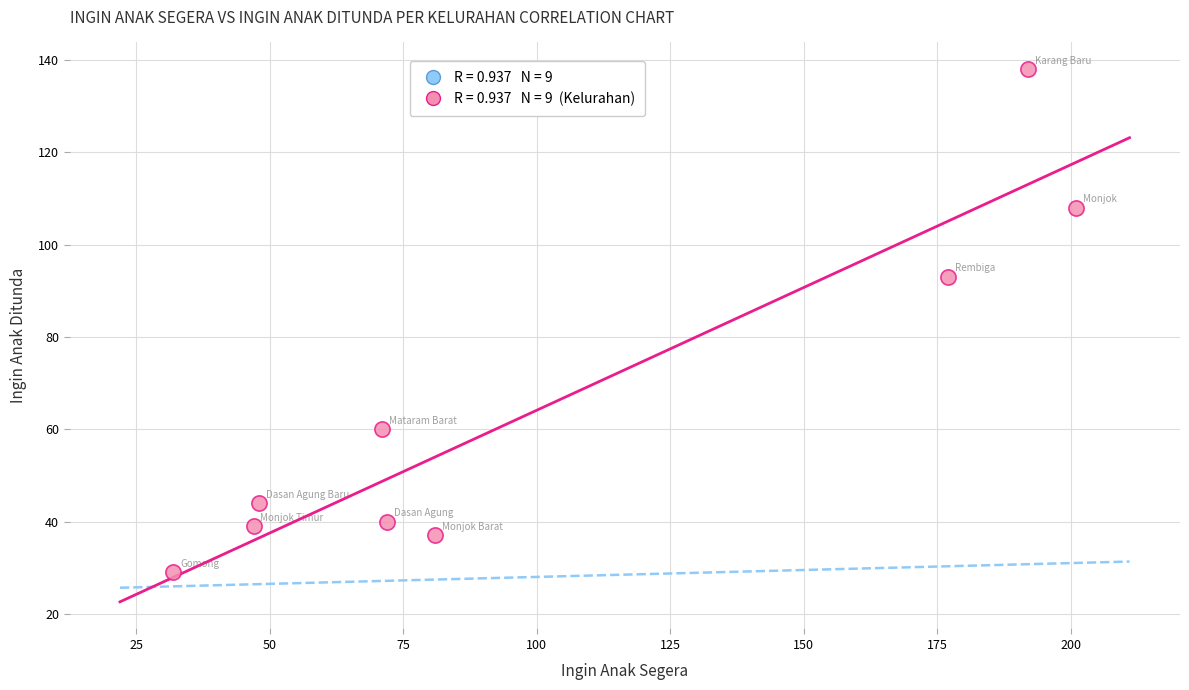

What Y value in the scatter plot is closest to 83?

93